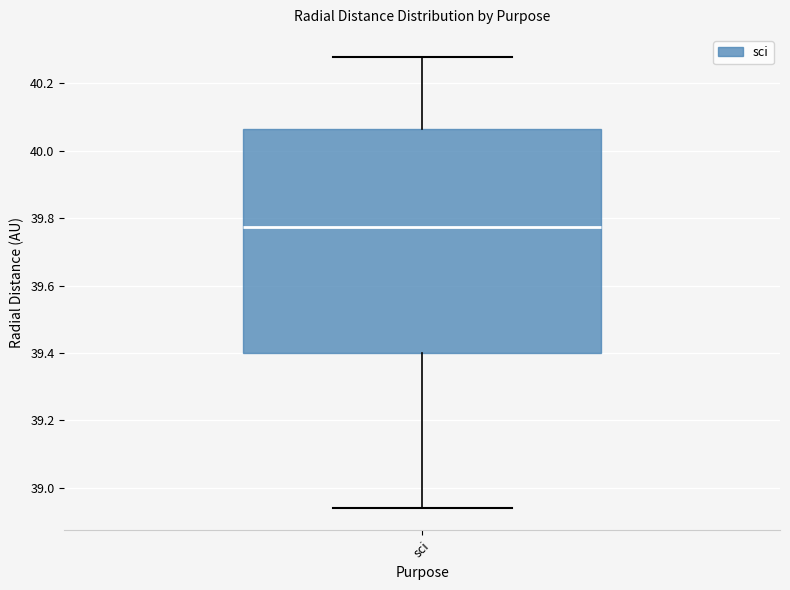

Transcribe this box plot: give where the median line is, the range the box spans, and where the two whiskers end, as read against the y-axis. The values are not printed on the chart, so give them approximately, as read against the axis.

median 39.78, box 39.40 to 40.06, whiskers 38.94 to 40.28